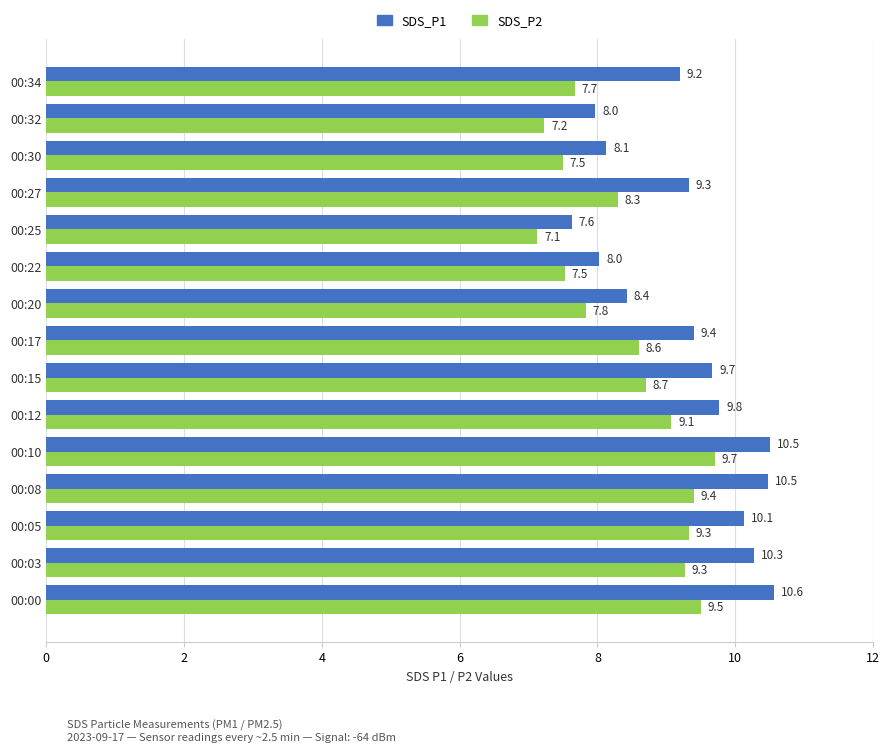

True or false: SDS_P2 has a value of 13.7 at 00:34.

False